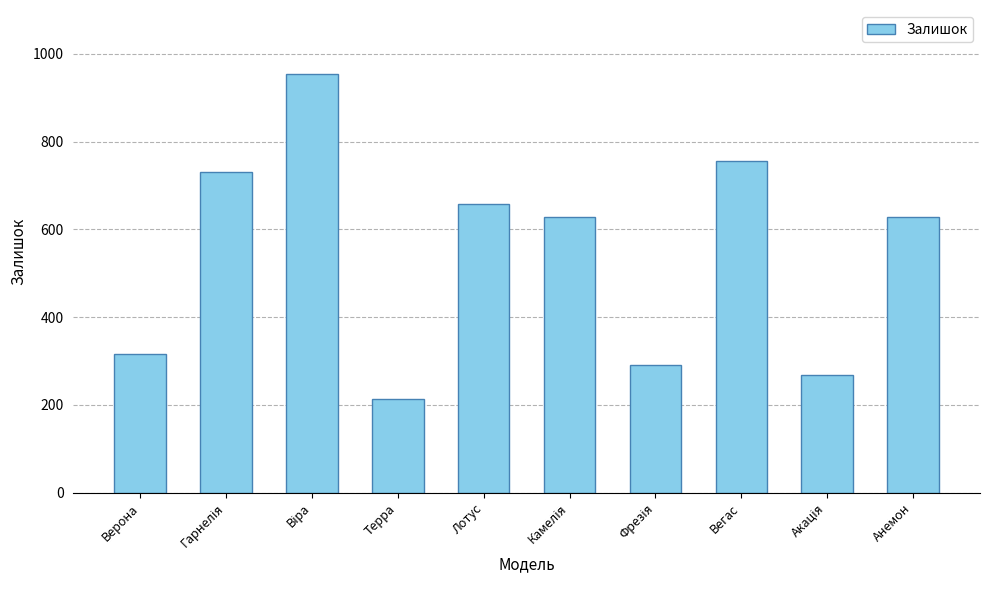

What is the difference between the second highest and minimum values?

543